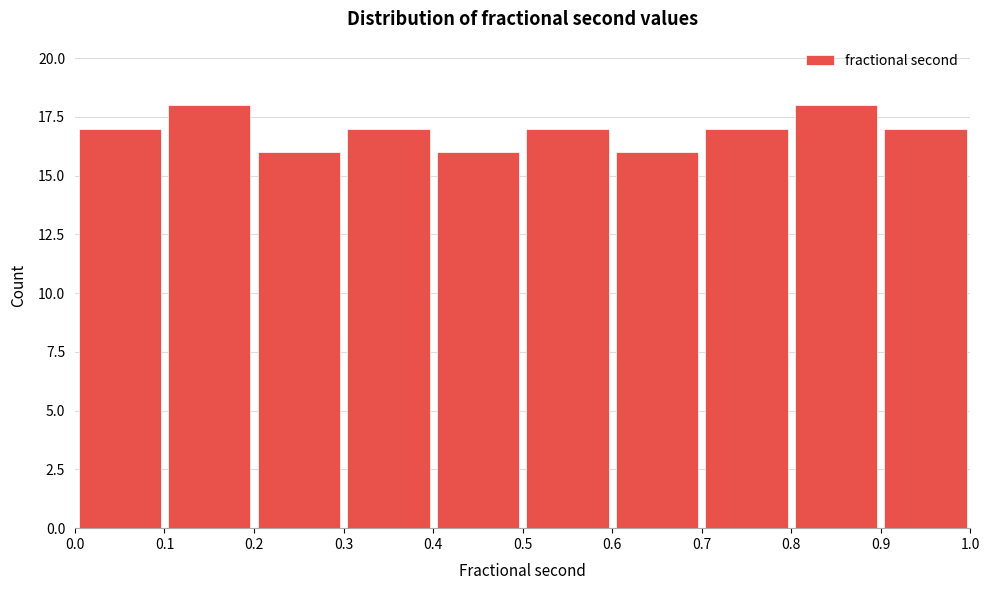

Reading left to right, list every bar in this chart as the range it spans on the x-axis followed by its height. The values are not printed on the chart, so give them approximately, as read against the axis.

0.0 to 0.1: 17
0.1 to 0.2: 18
0.2 to 0.3: 16
0.3 to 0.4: 17
0.4 to 0.5: 16
0.5 to 0.6: 17
0.6 to 0.7: 16
0.7 to 0.8: 17
0.8 to 0.9: 18
0.9 to 1.0: 17